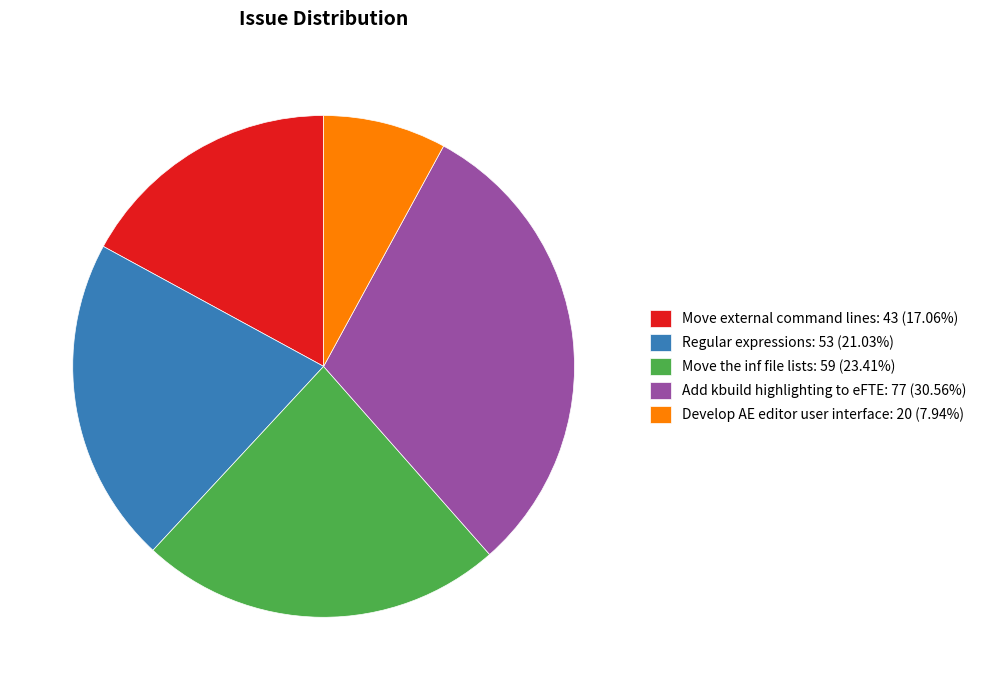

True or false: Add kbuild highlighting to eFTE accounts for 31% of the total.

True